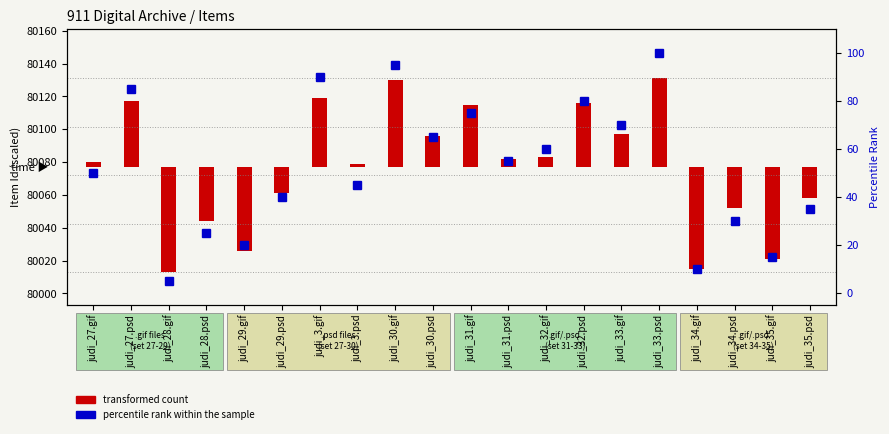

List the labels in order of value, largest first.

judi_33.psd, judi_30.gif, judi_3.gif, judi_27.psd, judi_32.psd, judi_31.gif, judi_33.gif, judi_30.psd, judi_32.gif, judi_31.psd, judi_27.gif, judi_3.psd, judi_29.psd, judi_35.psd, judi_34.psd, judi_28.psd, judi_29.gif, judi_35.gif, judi_34.gif, judi_28.gif